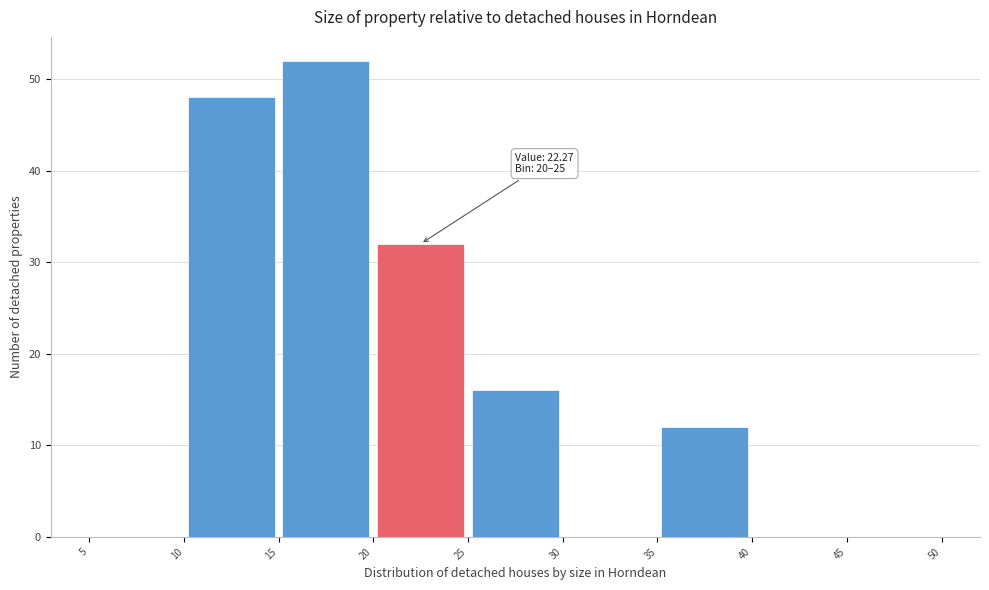

Which range on the x-axis has the tallest bar?

15 to 20